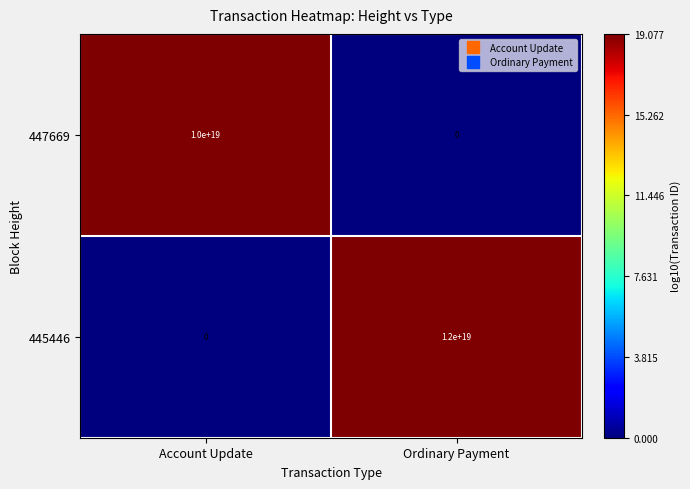

Which series has the widest spread of values?

445446